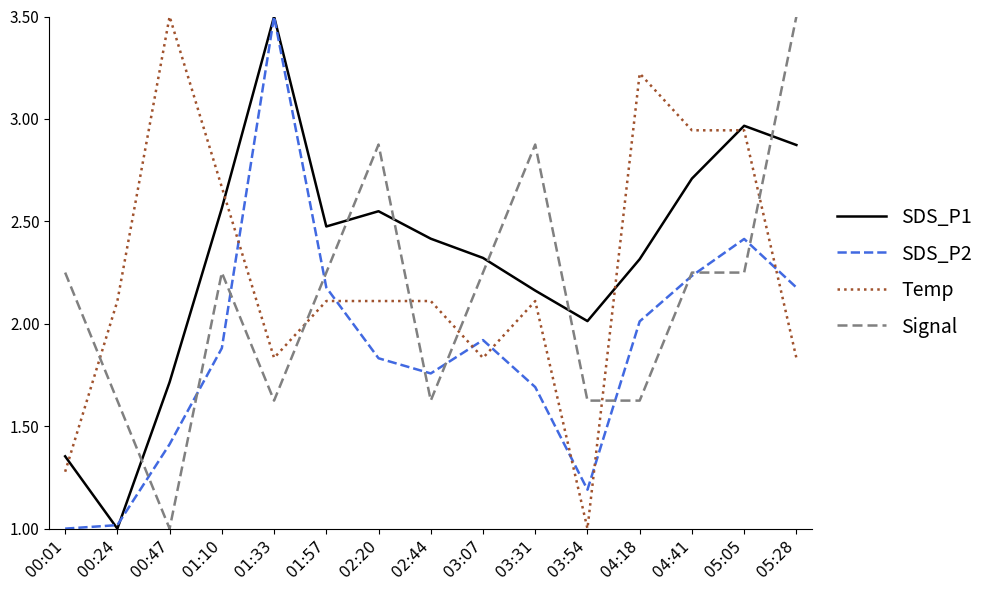

What position from the left is 03:07?

9